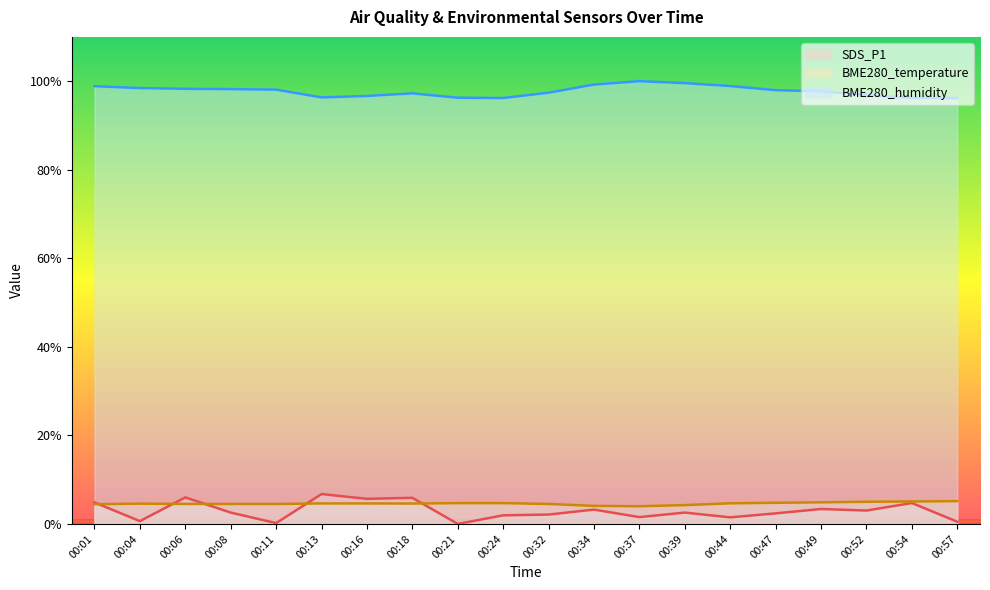

Rank the categories by SDS_P1 value from highest to lowest.

00:13, 00:06, 00:18, 00:16, 00:01, 00:54, 00:49, 00:34, 00:52, 00:08, 00:39, 00:47, 00:32, 00:24, 00:37, 00:44, 00:04, 00:57, 00:11, 00:21